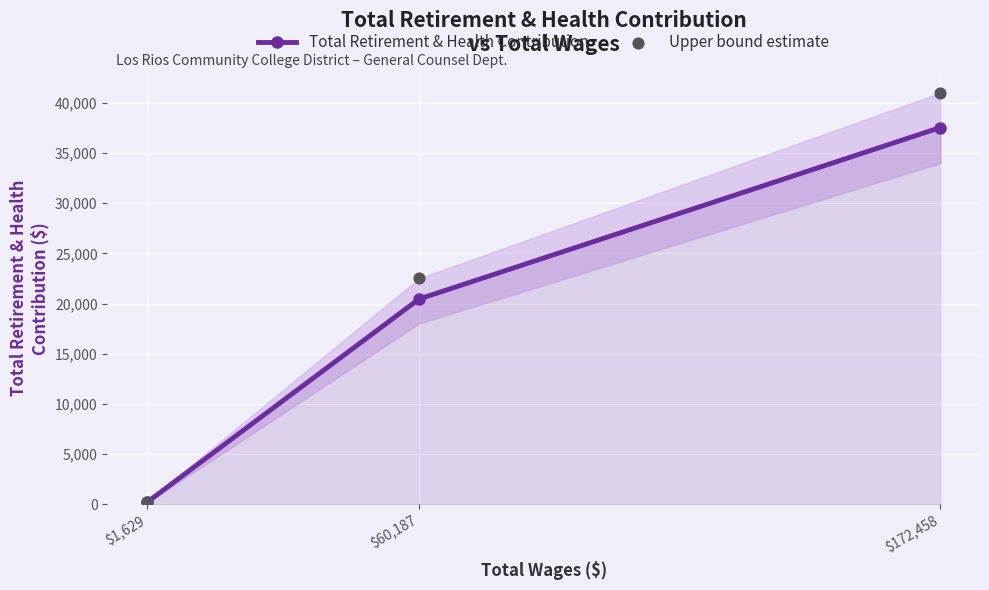

Which series has the largest Y range (max minus min)?

Upper bound estimate